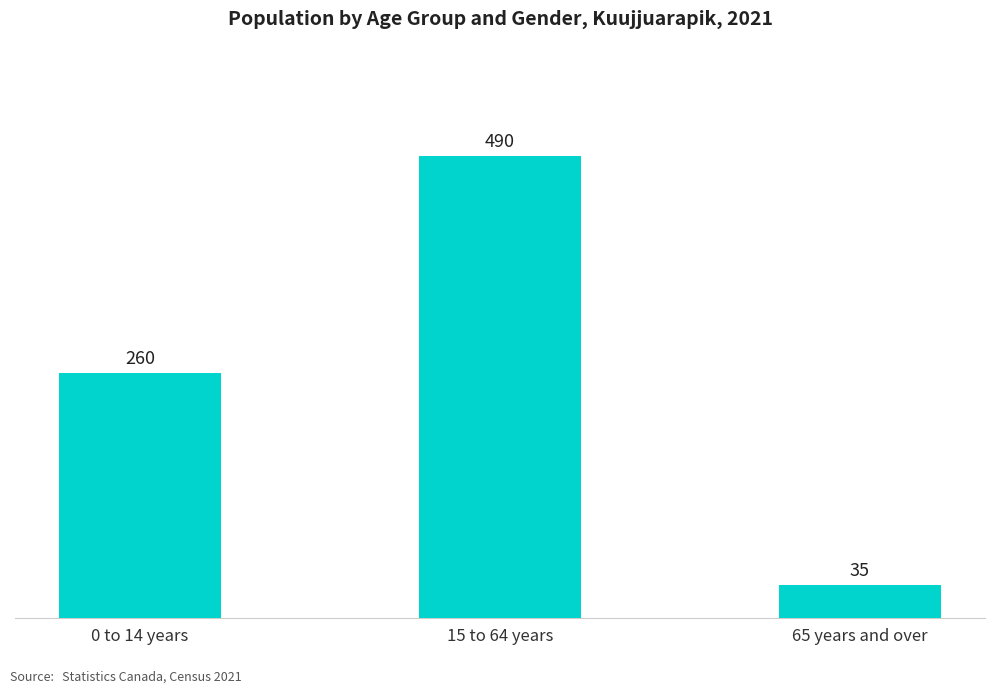

Which has a higher value, 15 to 64 years or 65 years and over?

15 to 64 years